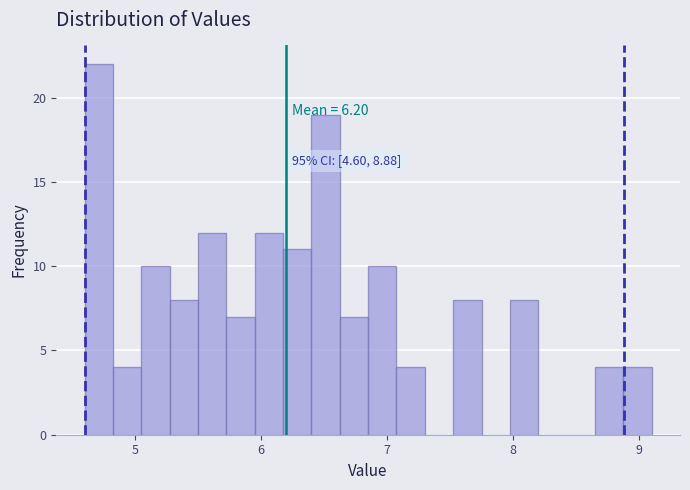

Around what value on the x-axis is the tallest bar? Give the approximate position of its centre, as read against the axis.

4.7